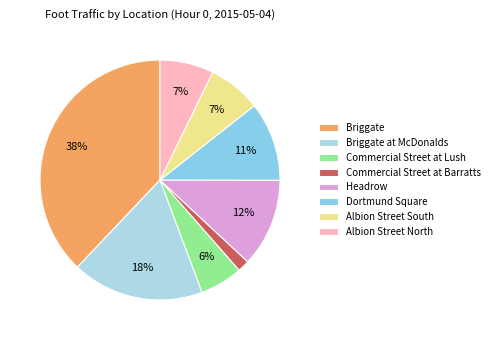

To the nearest percent, what portion does Briggate represent?

38%